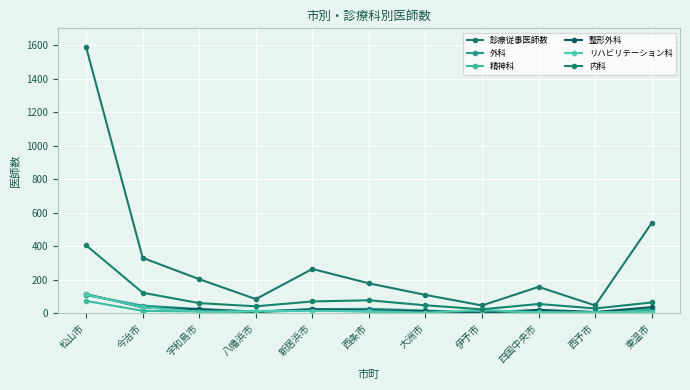

Reading right to left, extract all data points from this chart.

診療従事医師数: 538	46	157	46	109	178	264	84	203	330	1587
外科: 16	6	15	2	16	26	24	10	25	45	108
精神科: 27	1	12	1	7	9	17	7	10	14	73
整形外科: 36	7	20	3	11	18	23	8	23	34	114
リハビリテーション科: 8	6	5	19	3	12	14	13	9	36	112
内科: 64	28	55	23	47	77	70	41	60	122	405